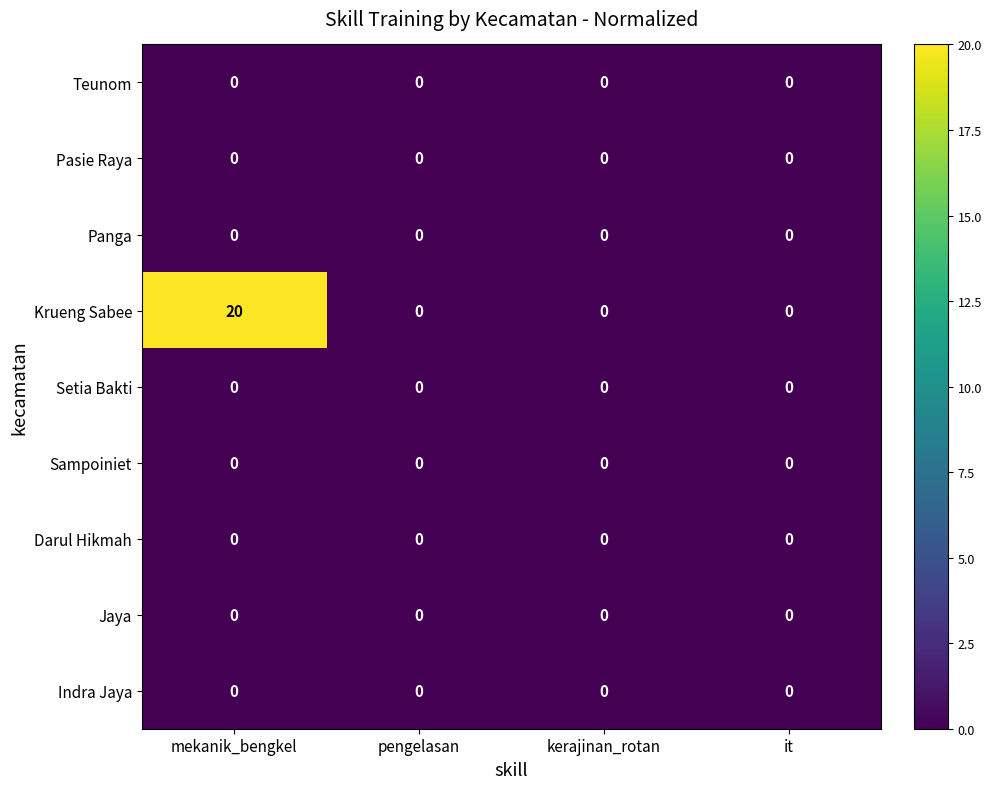

Which series changed the most between mekanik_bengkel and kerajinan_rotan?

Krueng Sabee